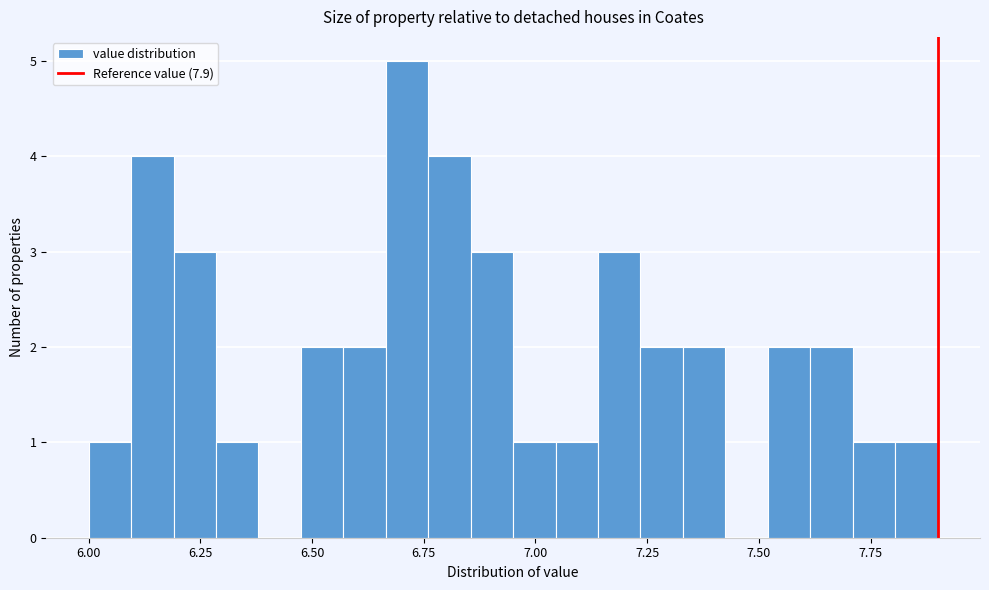

Read against the x-axis, roughly where is the centre of the tallest bar?

6.70